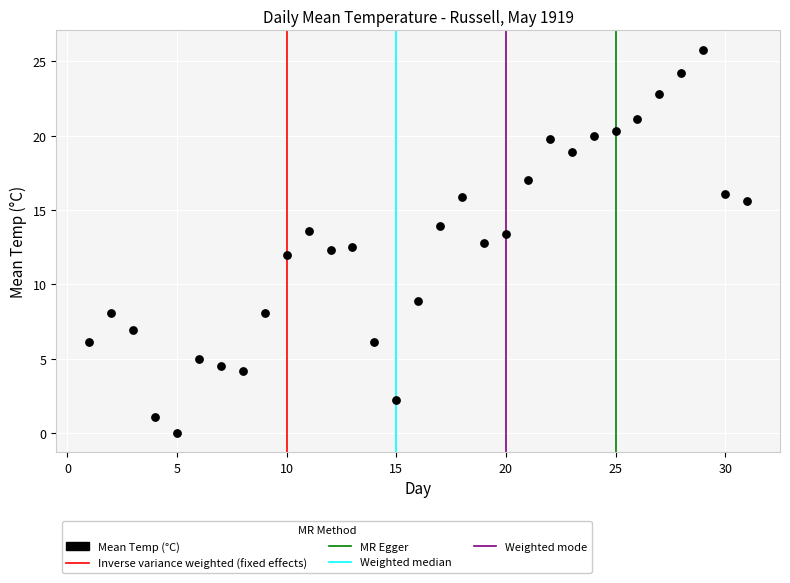

What is the range of X values (max minus min)?

30.0